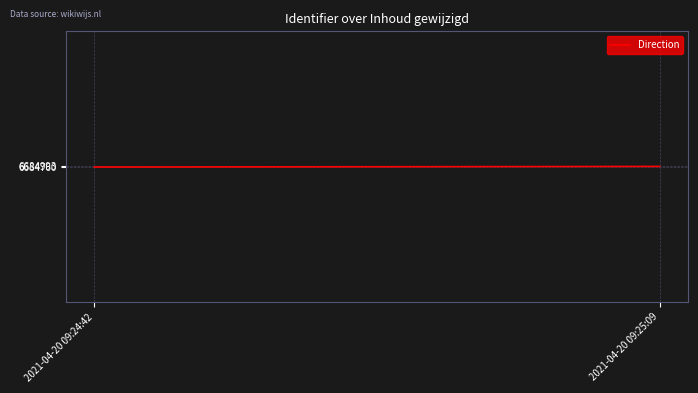

How many data points does each series have?

2